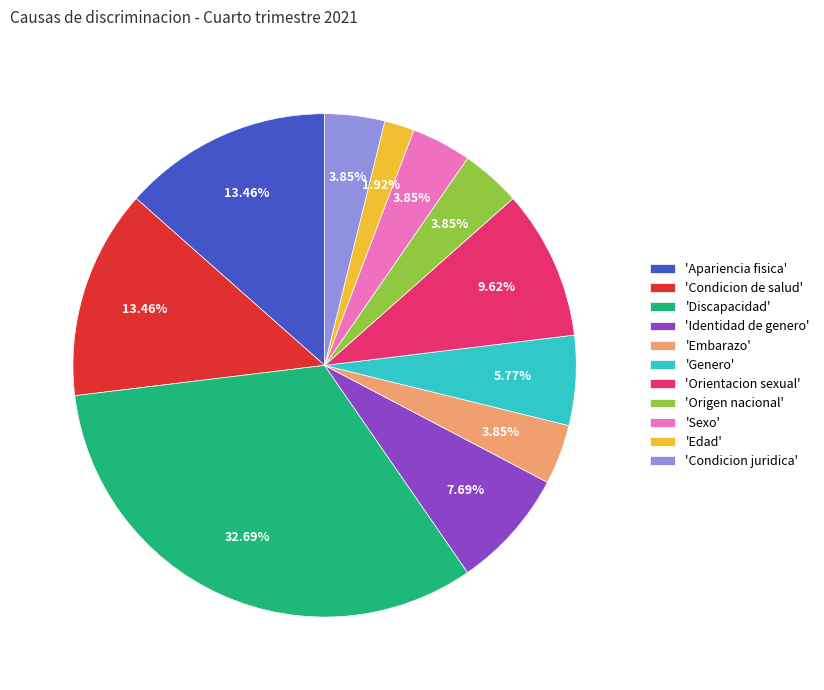

Combined, do 'Origen nacional' and 'Condicion juridica' account for over 50%?

No